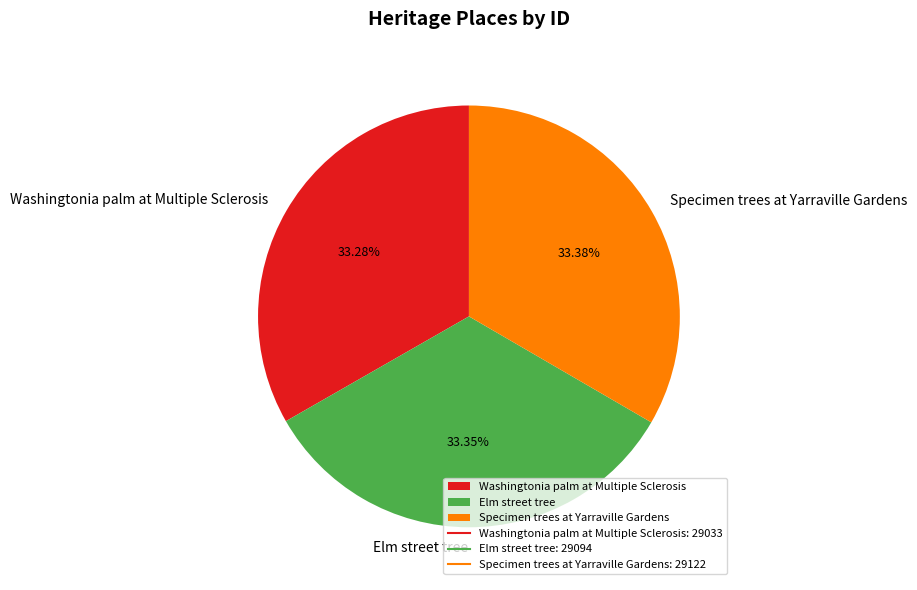

How much of the chart is everything except Elm street tree?

66.7%